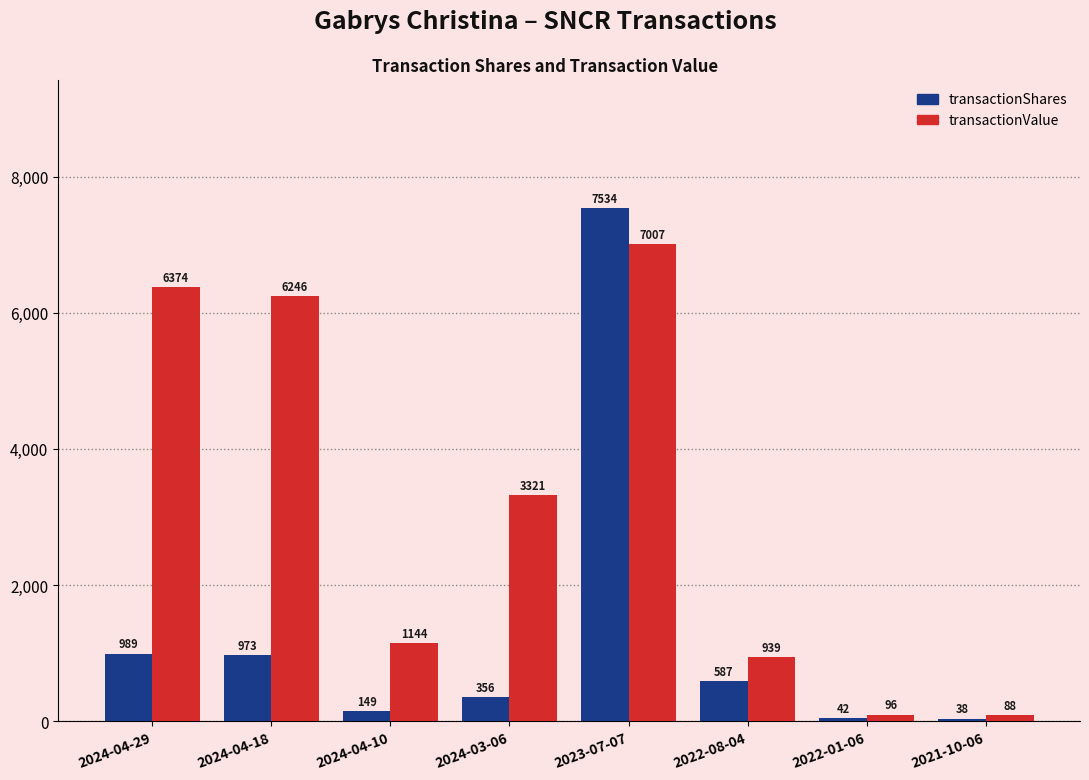

Which category has the lowest value in the transactionShares series?

2021-10-06